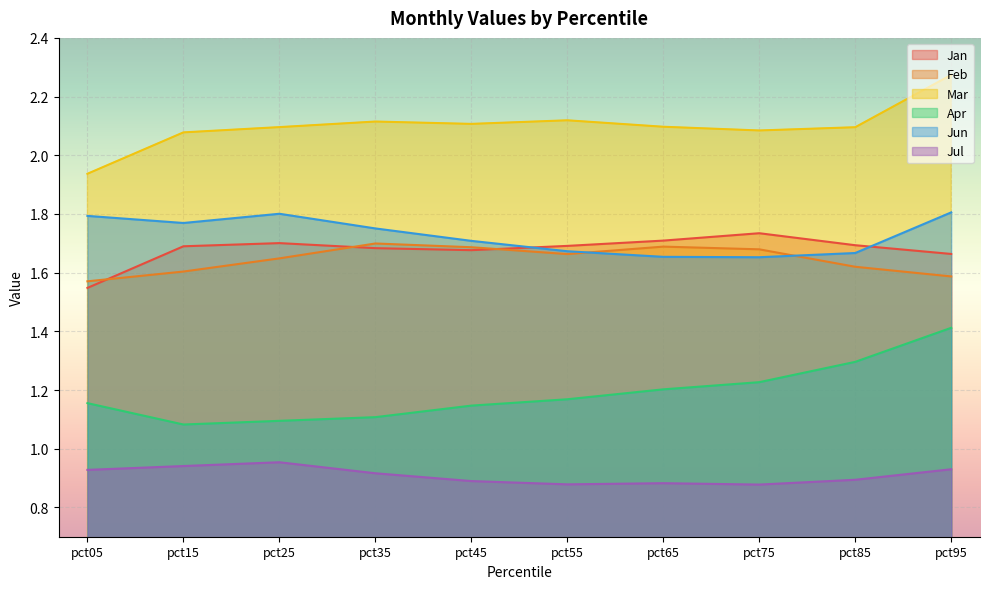

Where does the Mar series first go above 2?

pct15